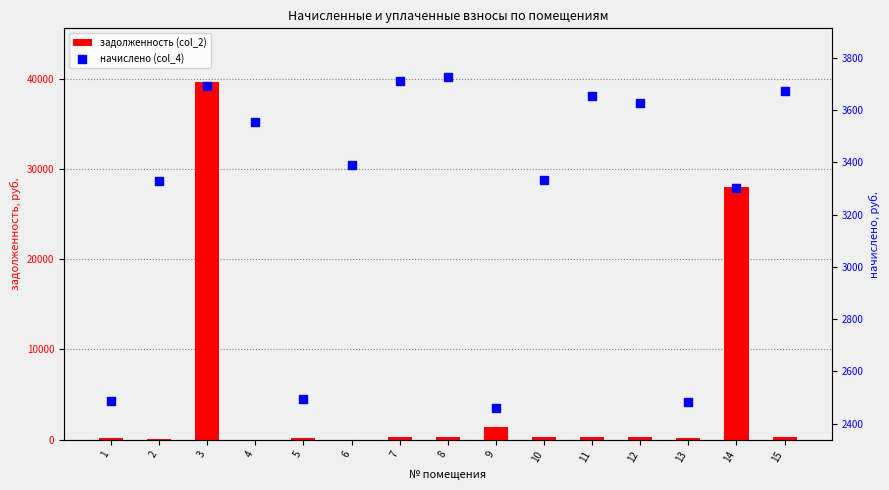

What is the total value across all series at 3?

43322.6